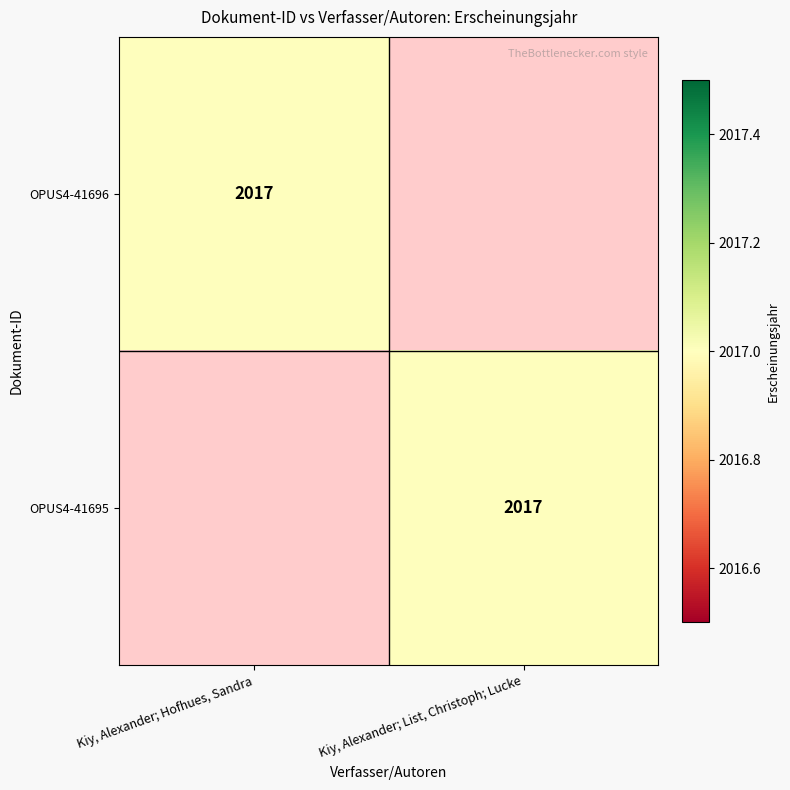

How many distinct data groups are displayed?

2